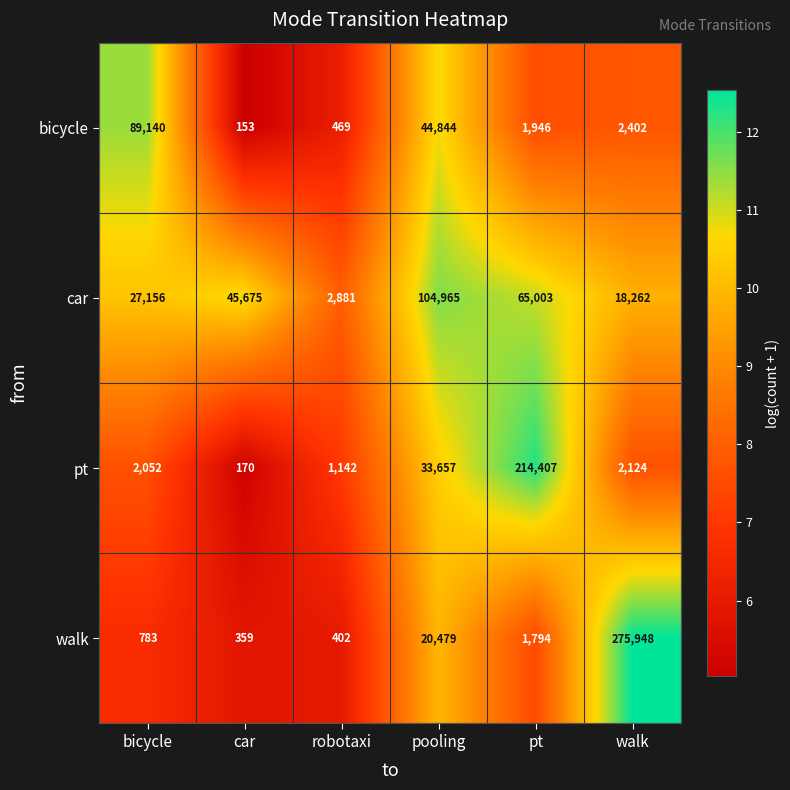

Reading left to right, what are all the values shown in this chart?

bicycle: bicycle=89140	car=153	robotaxi=469	pooling=44844	pt=1946	walk=2402
car: bicycle=27156	car=45675	robotaxi=2881	pooling=104965	pt=65003	walk=18262
pt: bicycle=2052	car=170	robotaxi=1142	pooling=33657	pt=214407	walk=2124
walk: bicycle=783	car=359	robotaxi=402	pooling=20479	pt=1794	walk=275948